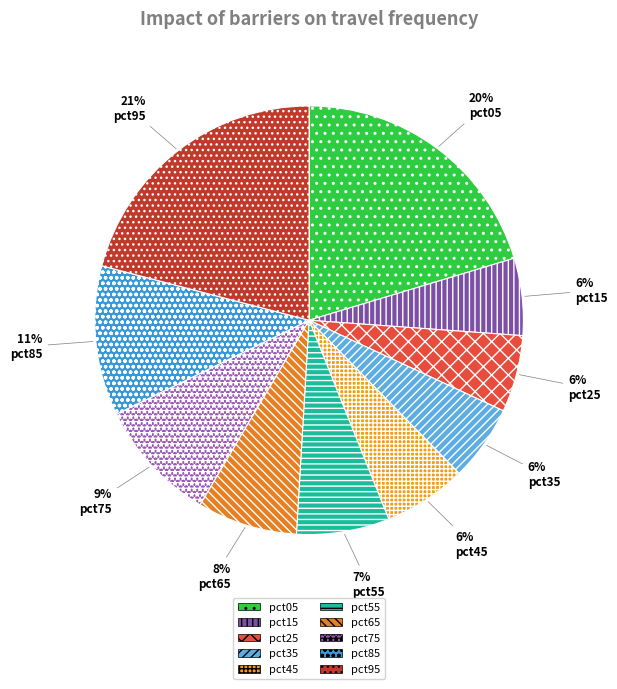

Is there any slice that represents more than half of the pie?

No